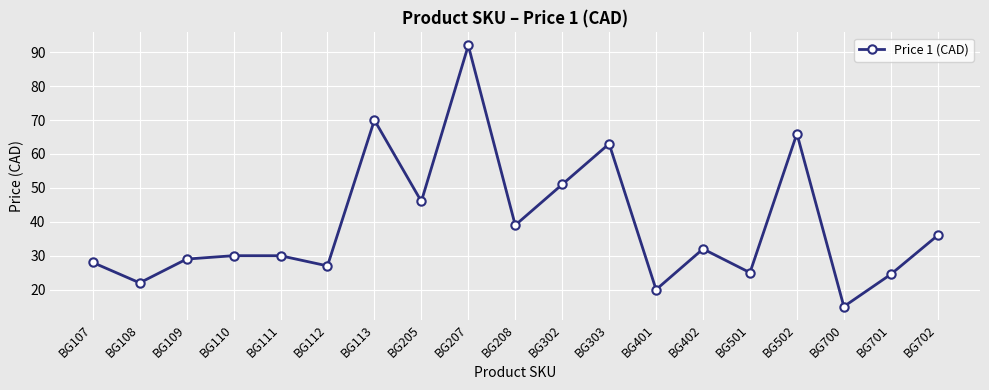

True or false: the data shows 22.0 at BG108.

True